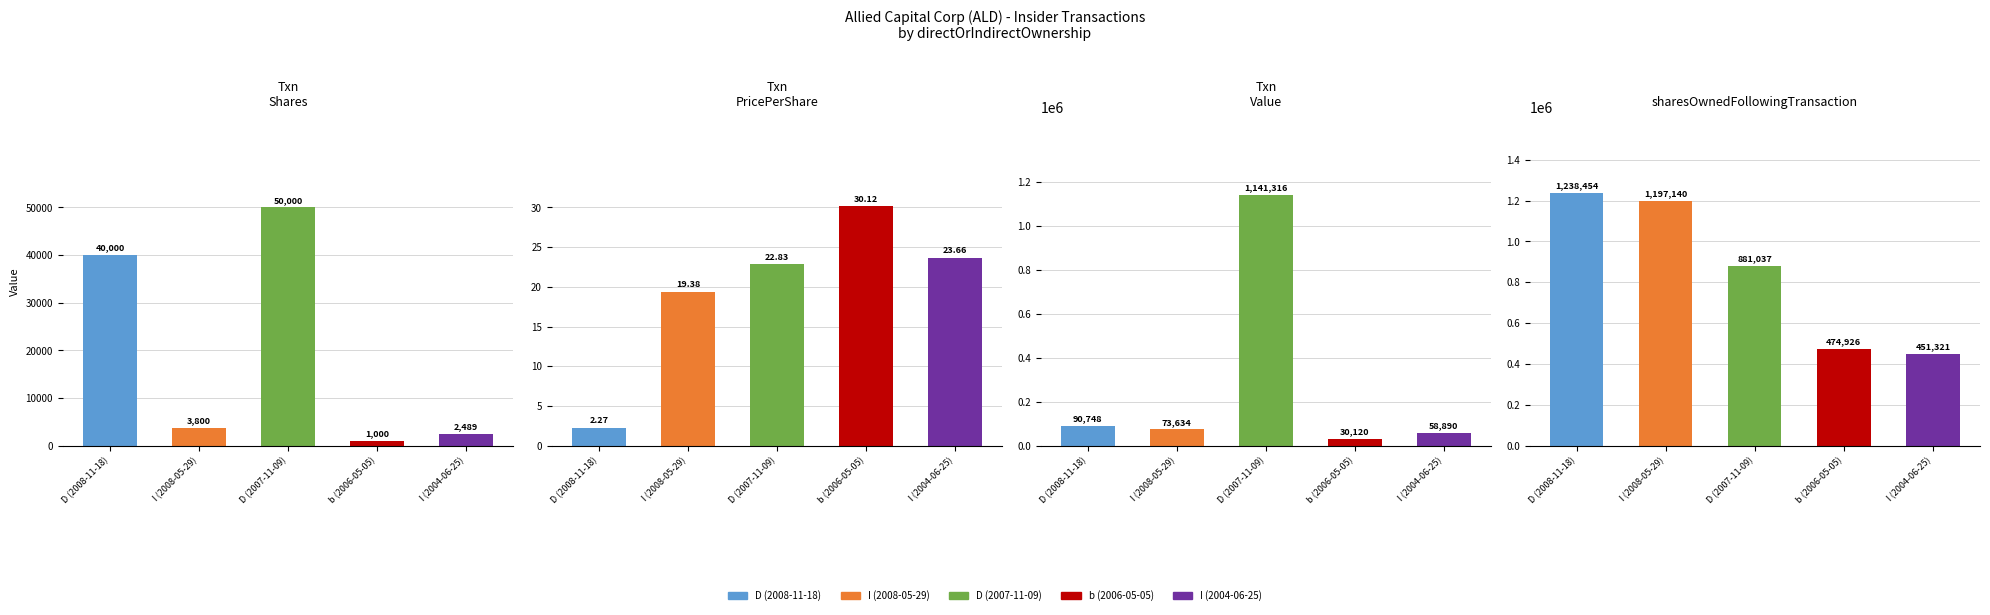

Which series has the widest spread of values?

transactionValue